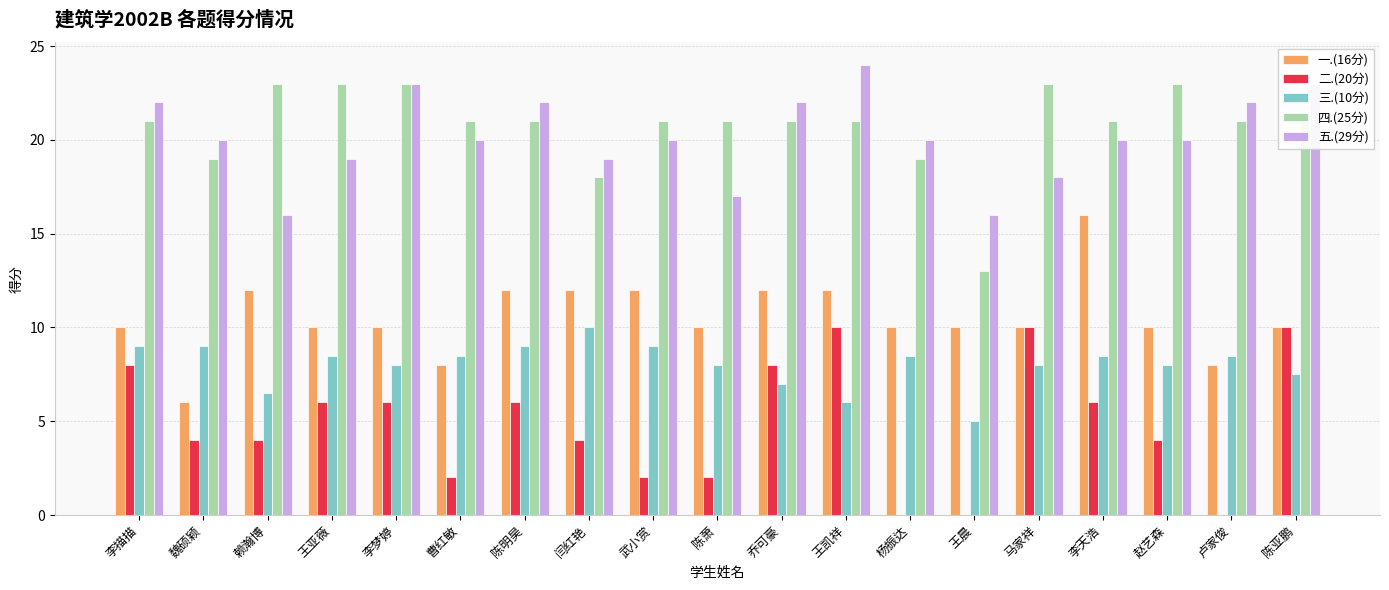

How many 五.(29分) values are between 19 and 22?

12